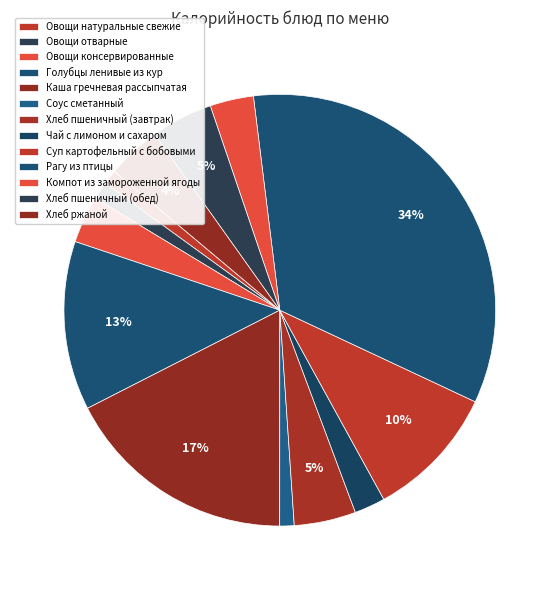

Count the number of slices in the pie.

13